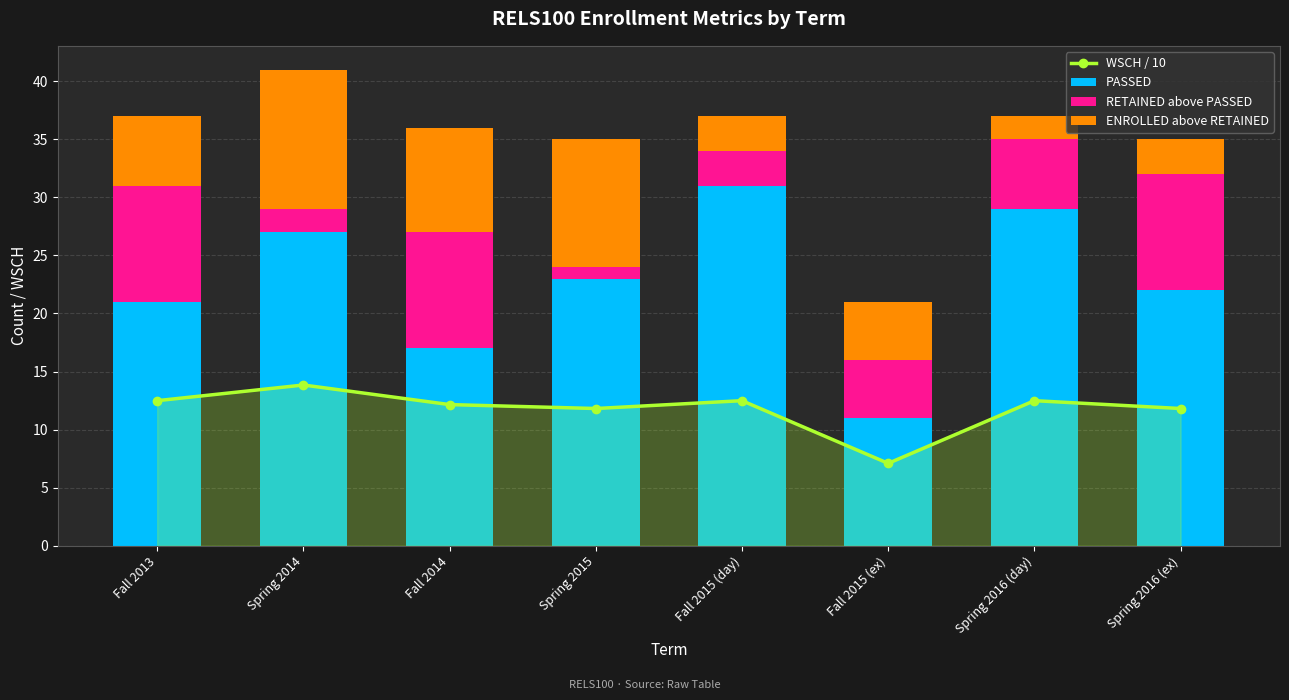

True or false: RETAINED above PASSED has a value of 1.5 at Spring 2015.

False